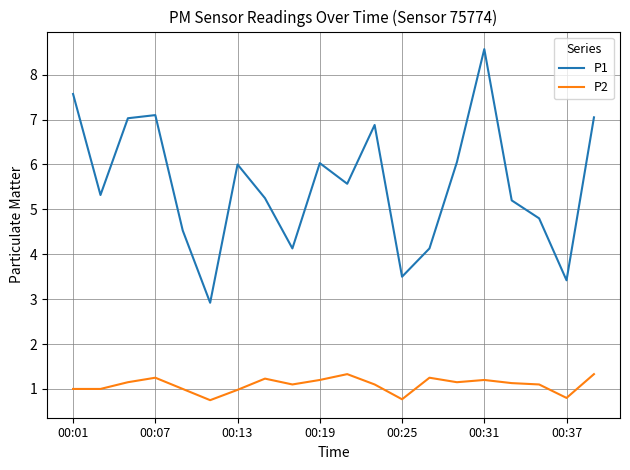

Rank the series by their average value, from highest to lowest.

P1, P2